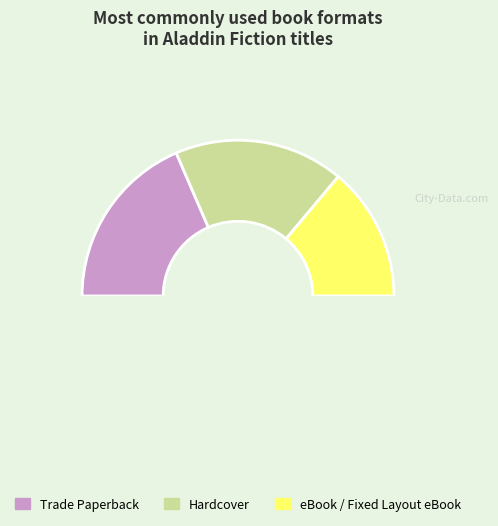

Rank the categories by value from lowest to highest.

eBook / Fixed Layout eBook, Hardcover, Trade Paperback